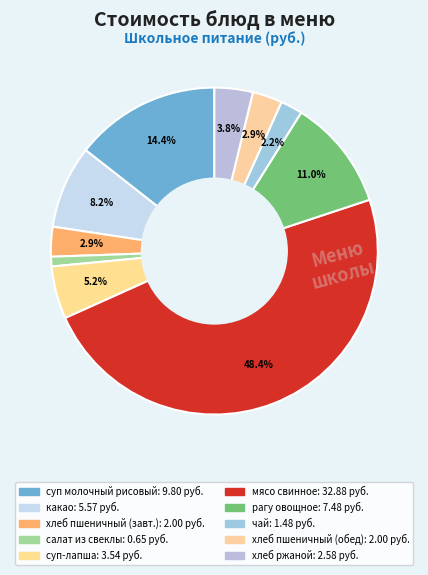

How many segments does this pie chart have?

10